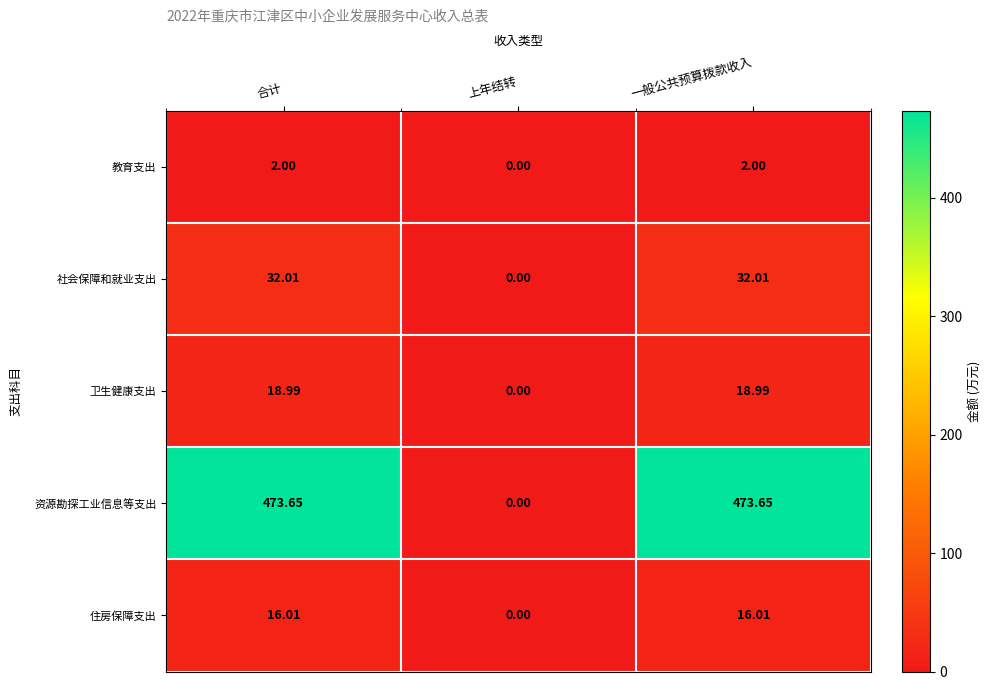

At 一般公共预算拨款收入, list the series in order from largest to smallest.

资源勘探工业信息等支出, 社会保障和就业支出, 卫生健康支出, 住房保障支出, 教育支出